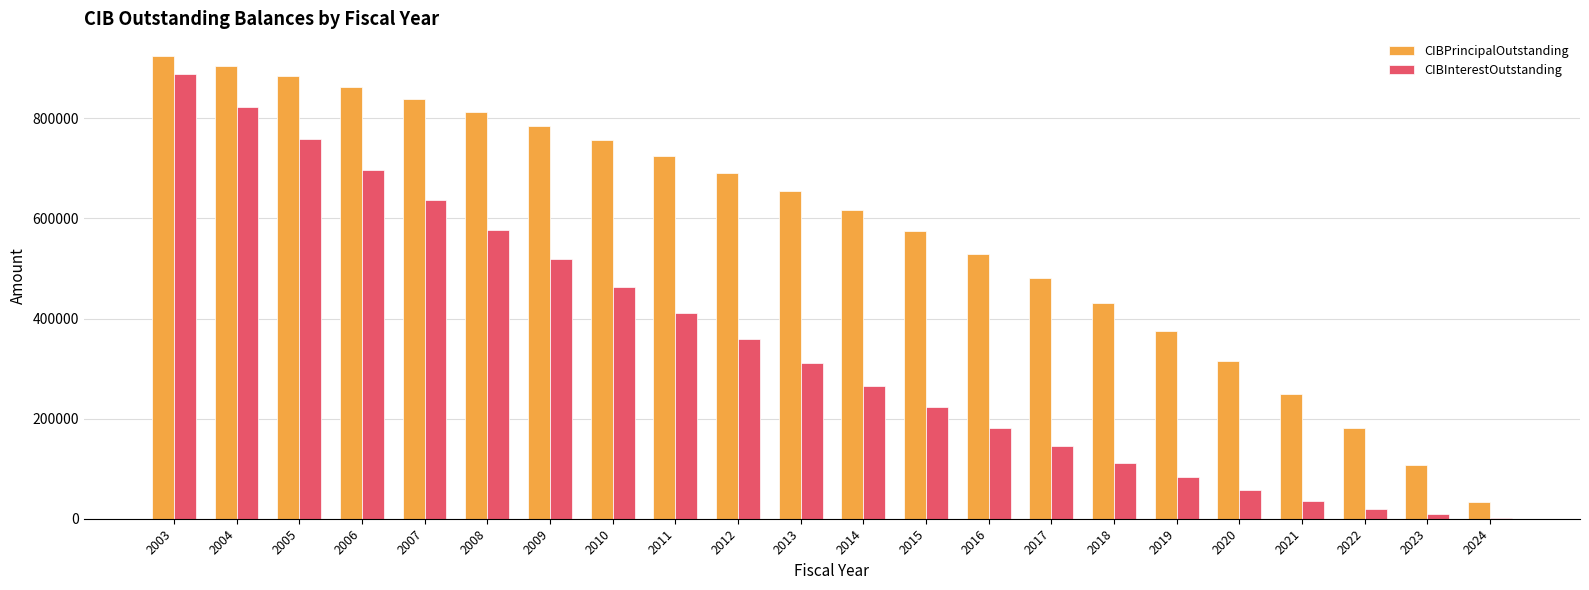

At which label does CIBInterestOutstanding first exceed 311234?

2003